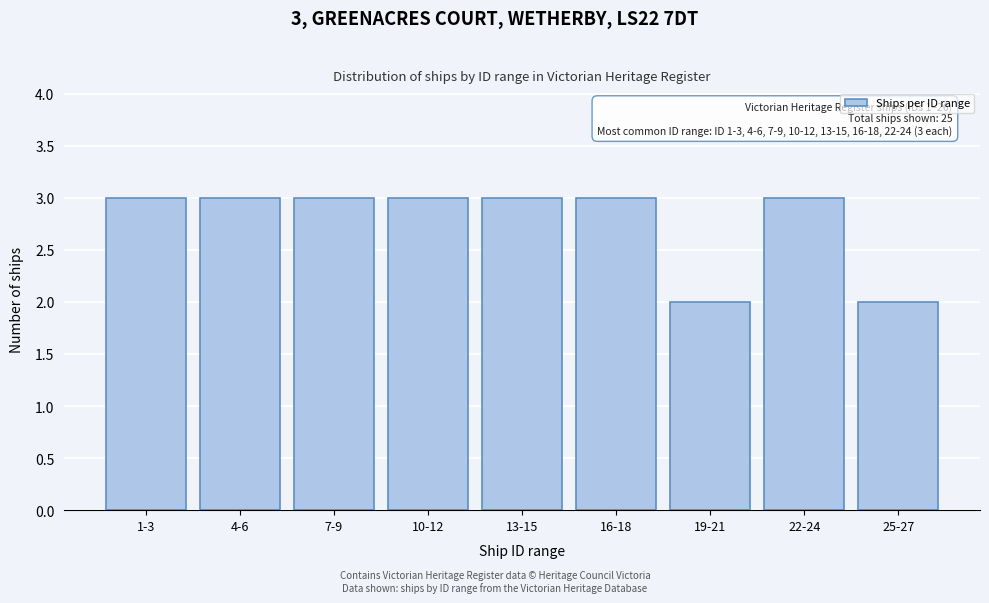

Reading left to right, what are all the values shown in this chart?

1-3=3	4-6=3	7-9=3	10-12=3	13-15=3	16-18=3	19-21=2	22-24=3	25-27=2